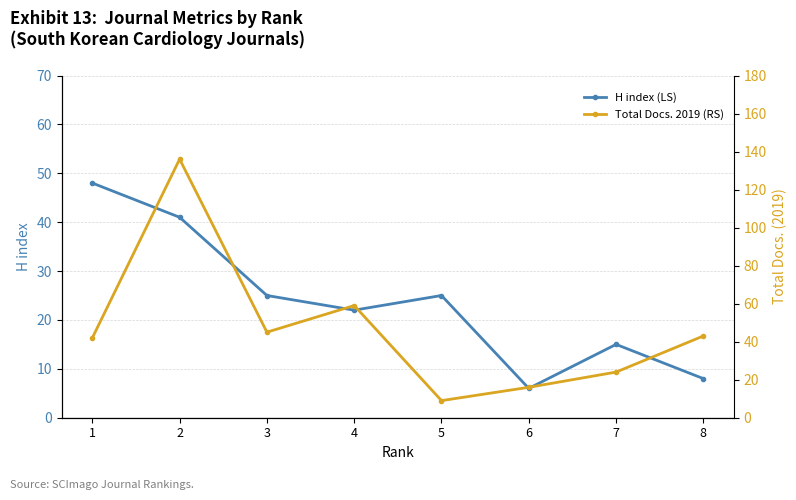

What value does the Total Docs. 2019 (RS) series have at 6, to the nearest 10?

20